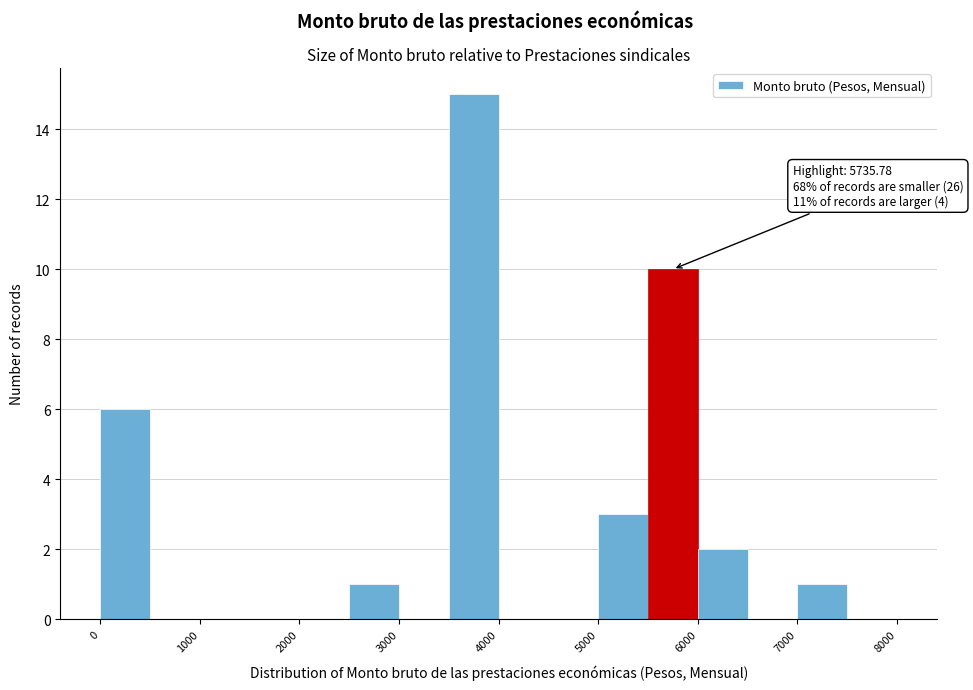

Which range on the x-axis has the tallest bar?

3500 to 4000